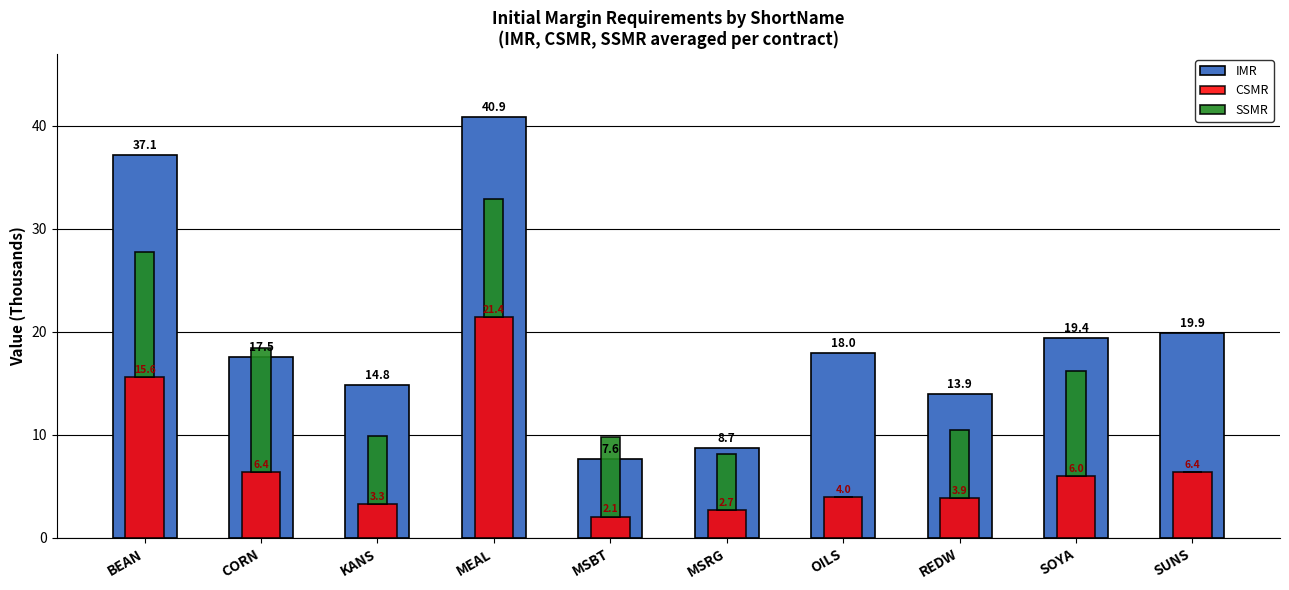

What are all the series names shown in the legend?

IMR, CSMR, SSMR